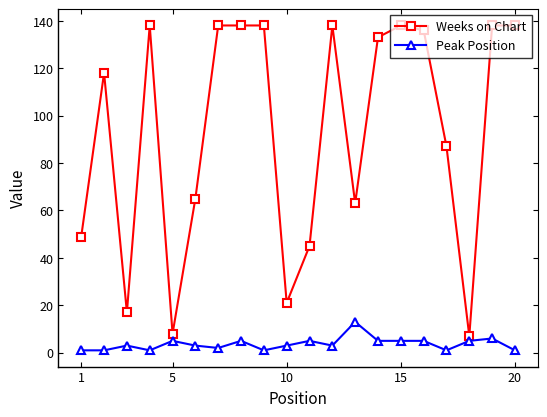

Rank the series by their maximum value, from lowest to highest.

Peak Position, Weeks on Chart